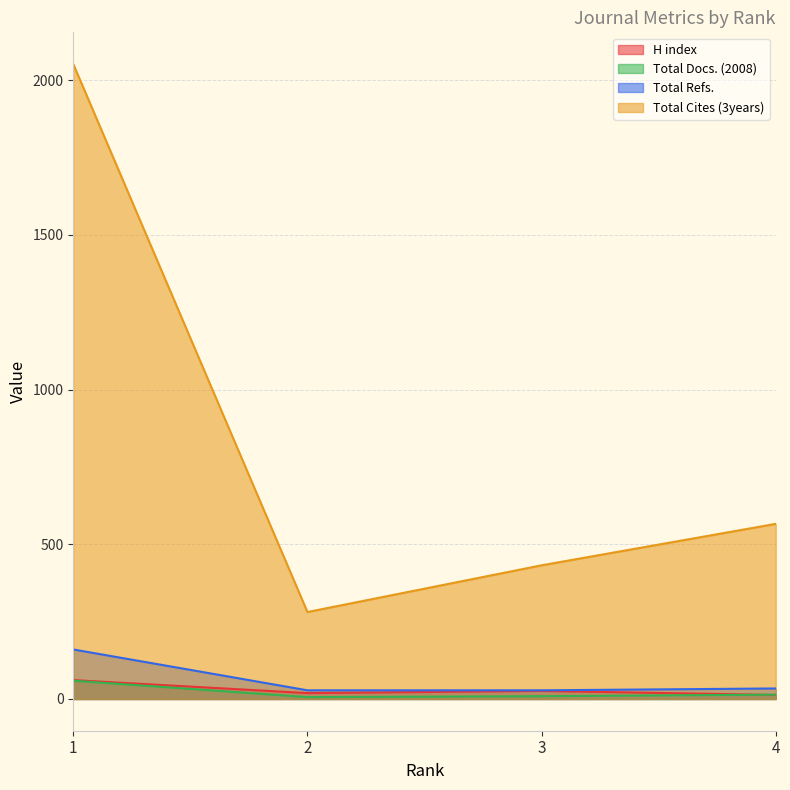

True or false: Total Cites (3years) and Total Refs. cross at least once.

False